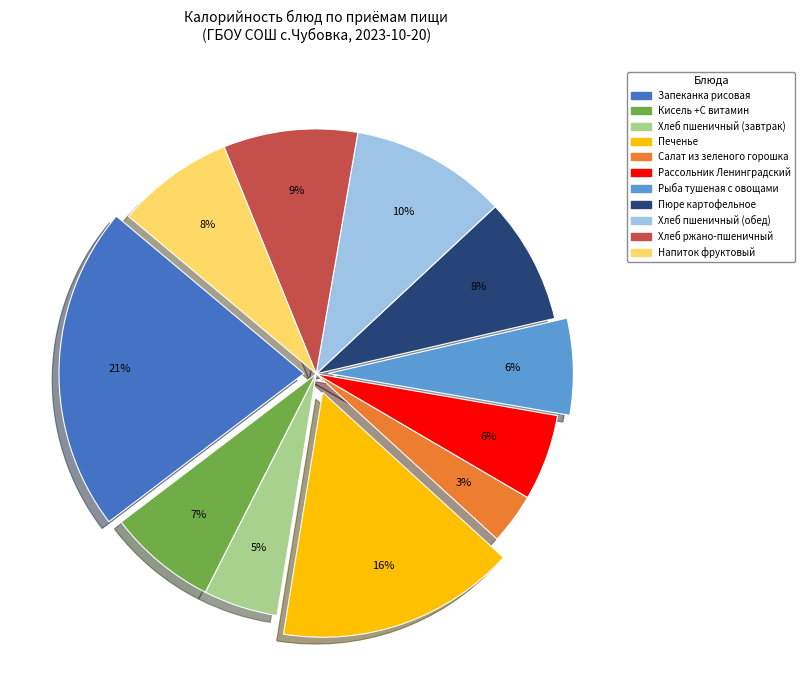

What is the smallest slice in the pie chart?

Салат из зеленого горошка